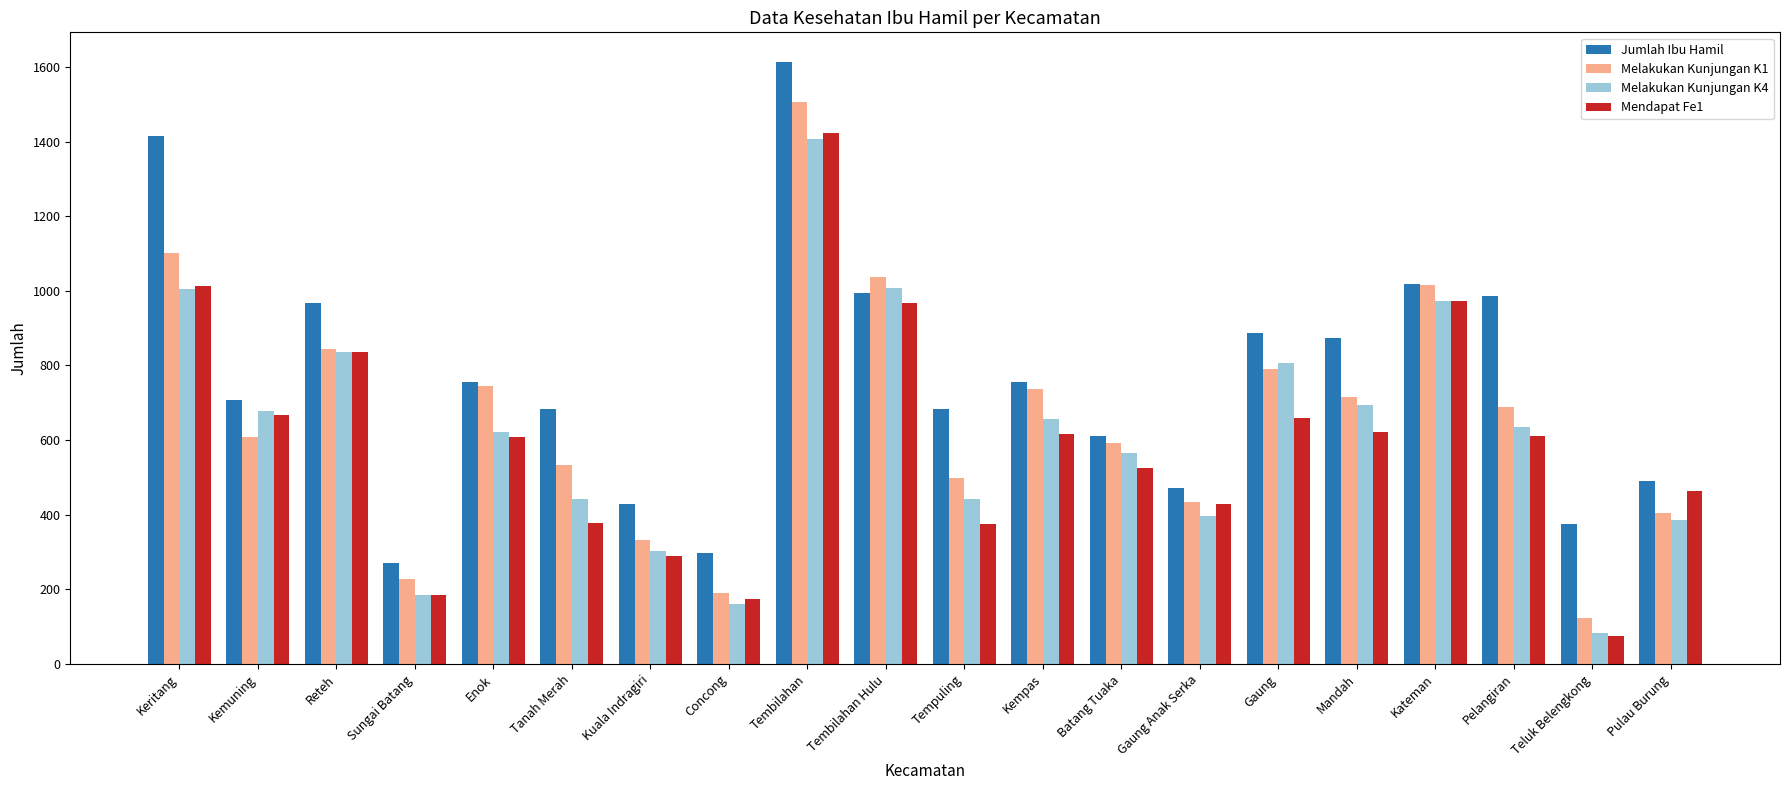

Which category has the lowest value in the Melakukan Kunjungan K1 series?

Teluk Belengkong